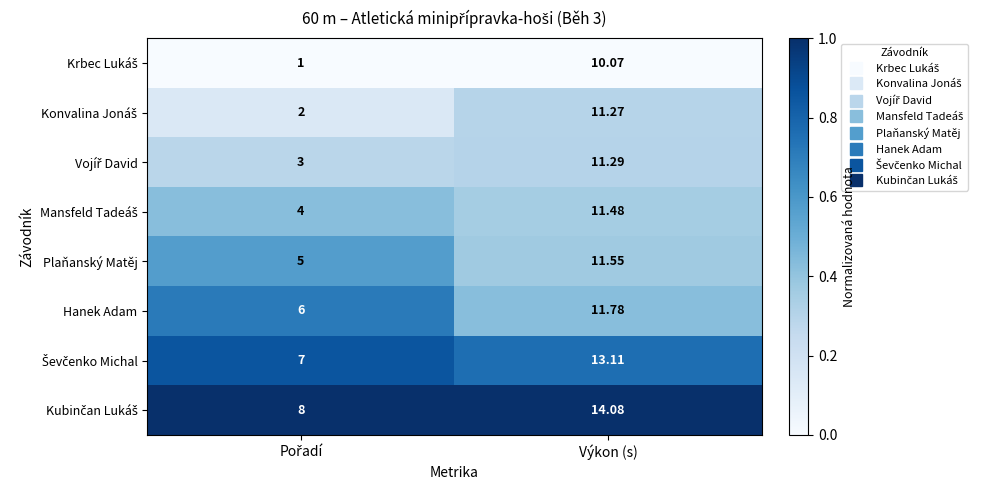

At which category is the sum across all series the highest?

Výkon (s)